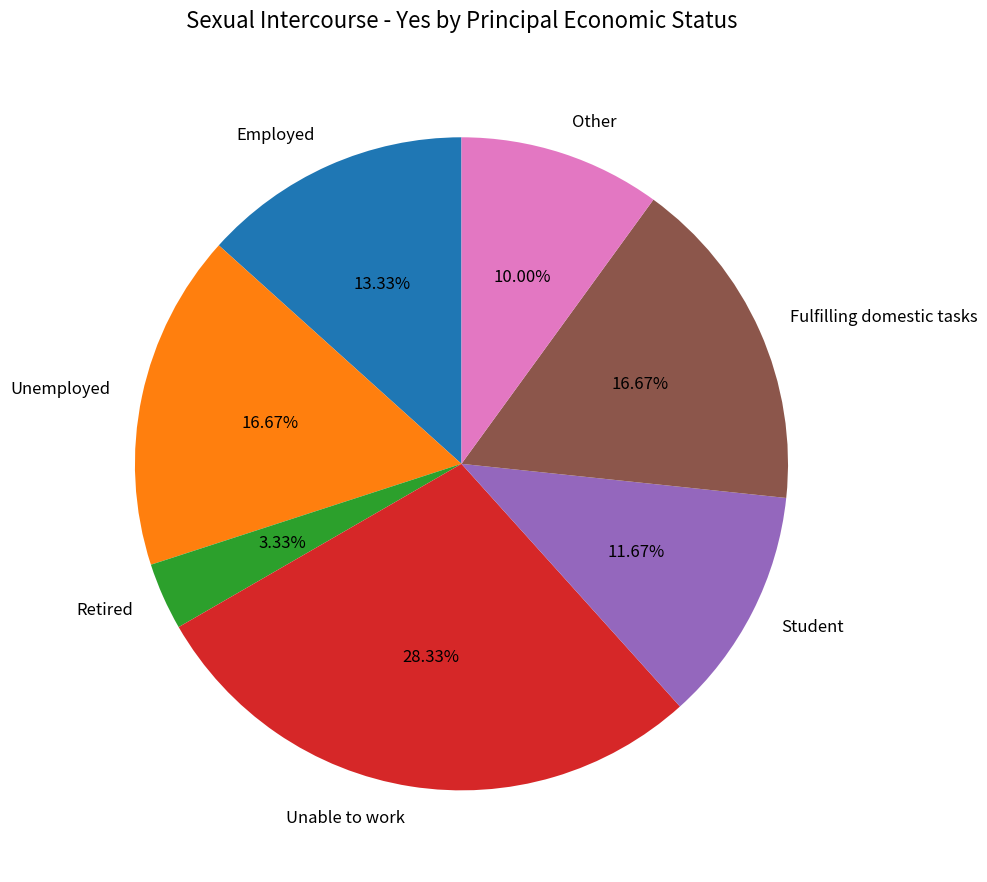

How many slices are in this pie chart?

7